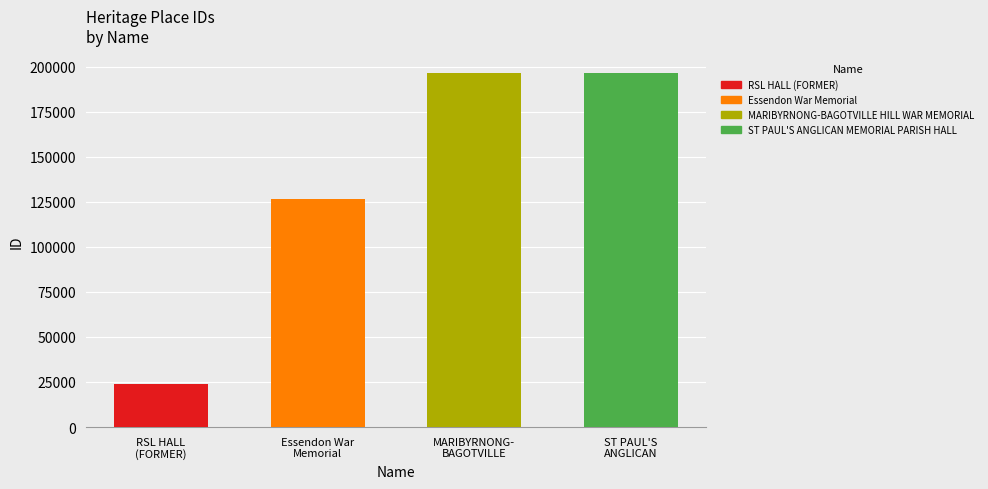

Reading left to right, extract all data points from this chart.

RSL HALL
(FORMER)=24024	Essendon War
Memorial=126658	MARIBYRNONG-
BAGOTVILLE=196207	ST PAUL'S
ANGLICAN=196297